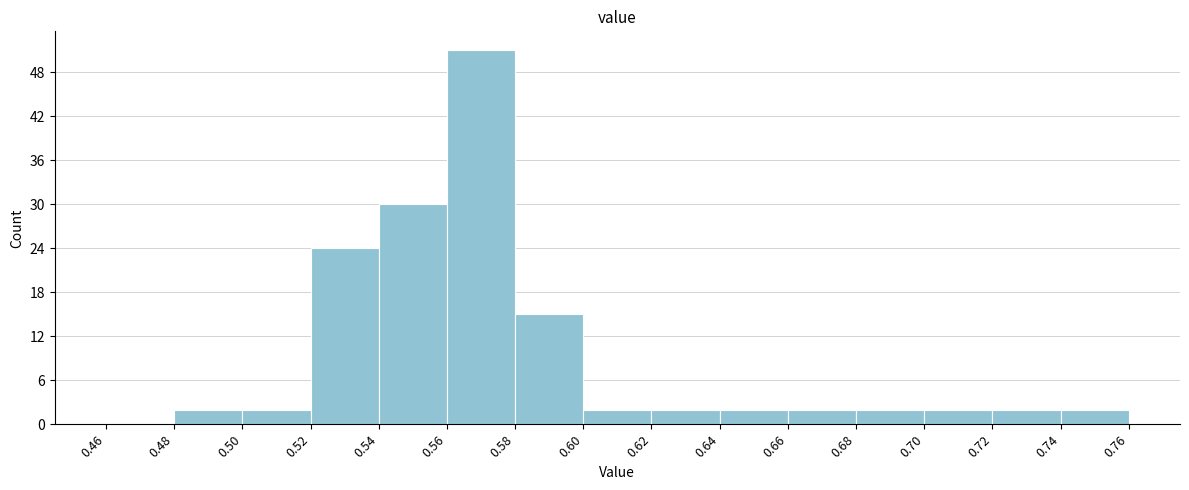

What is the height of the bar covering 0.50 to 0.52 on the x-axis? The values are not printed on the chart, so give them approximately, as read against the axis.

2